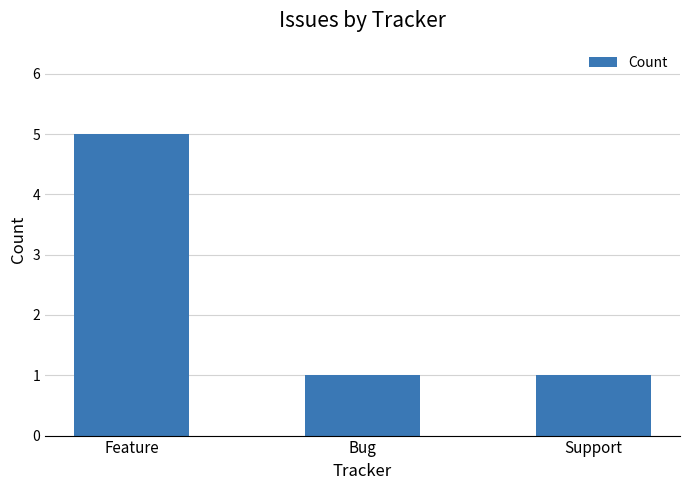

Between Feature and Support, which is larger?

Feature